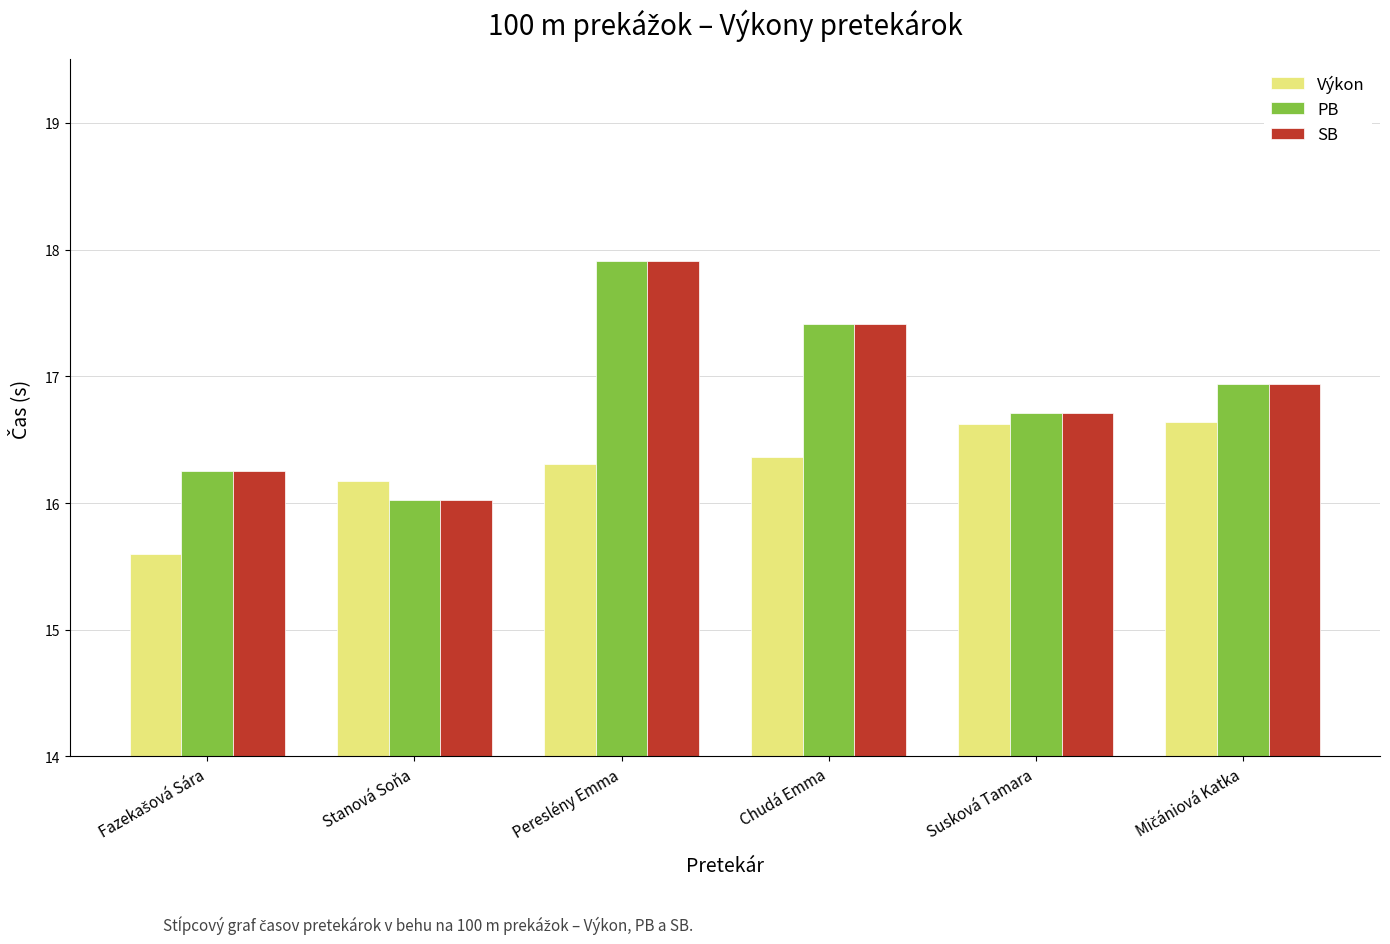

Is it true that Výkon equals 9.7 at Pereslény Emma?

False